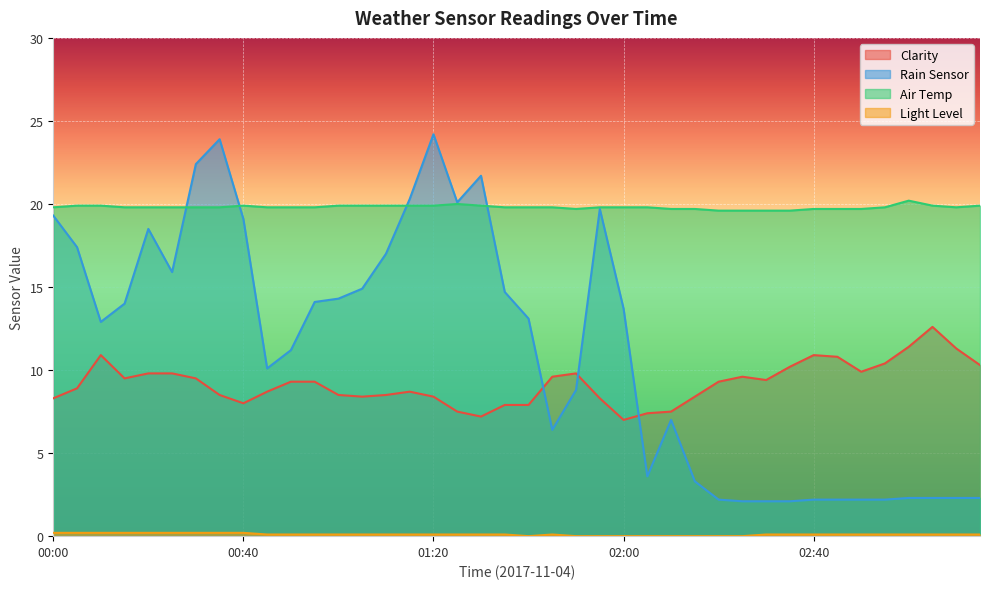

Reading left to right, what are all the values shown in this chart?

Clarity: 8.3	8.9	10.9	9.5	9.8	9.8	9.5	8.5	8.0	8.7	9.3	9.3	8.5	8.4	8.5	8.7	8.4	7.5	7.2	7.9	7.9	9.6	9.8	8.3	7.0	7.4	7.5	8.4	9.3	9.6	9.4	10.2	10.9	10.8	9.9	10.4	11.4	12.6	11.3	10.3
Rain Sensor: 19.3	17.4	12.9	14.0	18.5	15.9	22.4	23.9	19.1	10.1	11.2	14.1	14.3	14.9	17.0	20.3	24.2	20.1	21.7	14.7	13.1	6.4	8.8	19.7	13.7	3.6	7.0	3.3	2.2	2.1	2.1	2.1	2.2	2.2	2.2	2.2	2.3	2.3	2.3	2.3
Air Temp: 19.8	19.9	19.9	19.8	19.8	19.8	19.8	19.8	19.9	19.8	19.8	19.8	19.9	19.9	19.9	19.9	19.9	20.0	19.9	19.8	19.8	19.8	19.7	19.8	19.8	19.8	19.7	19.7	19.6	19.6	19.6	19.6	19.7	19.7	19.7	19.8	20.2	19.9	19.8	19.9
Light Level: 0.2	0.2	0.2	0.2	0.2	0.2	0.2	0.2	0.2	0.1	0.1	0.1	0.1	0.1	0.1	0.1	0.1	0.1	0.1	0.1	0.0	0.1	0.0	0.0	0.0	0.0	0.0	0.0	0.0	0.0	0.1	0.1	0.1	0.1	0.1	0.1	0.1	0.1	0.1	0.1